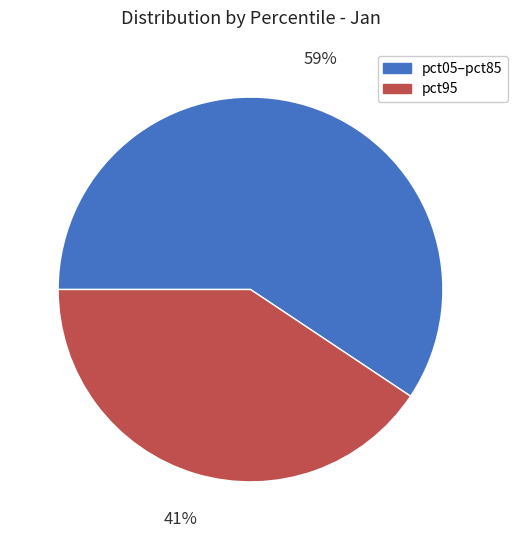

Which category has the biggest portion of the pie?

pct05–pct85